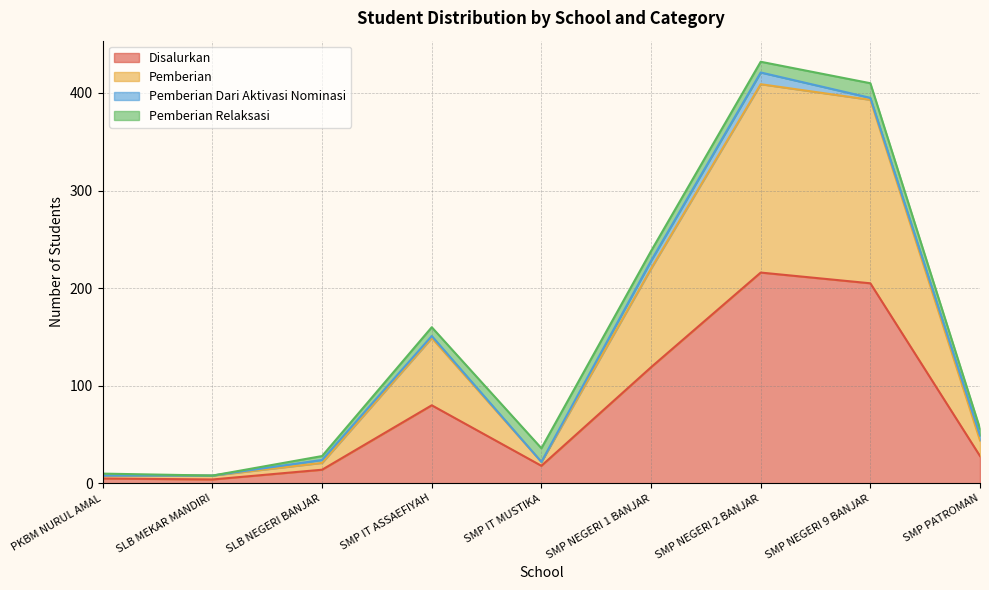

At which label does Disalurkan reach its peak?

SMP NEGERI 2 BANJAR